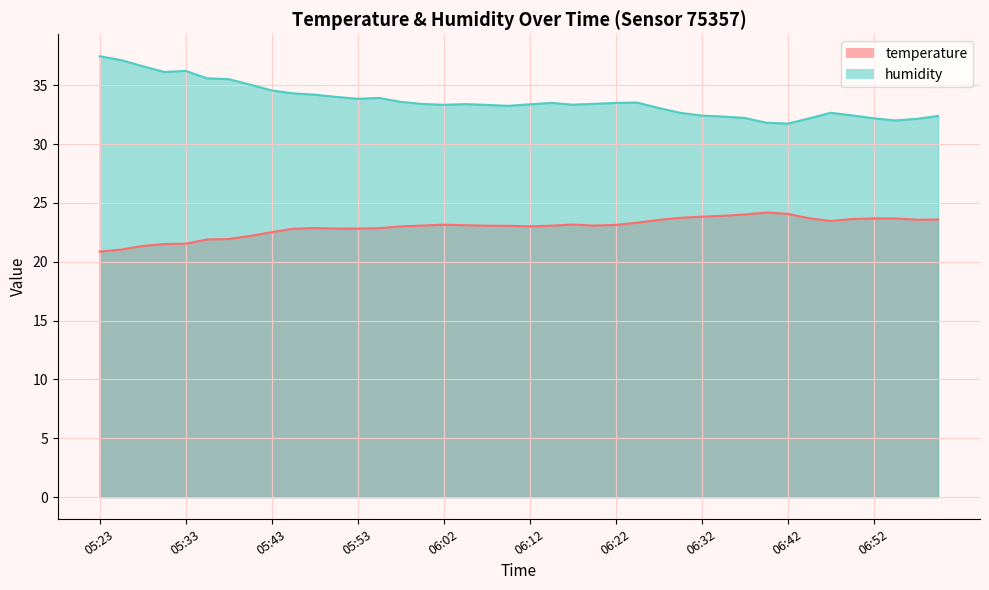

How many lines are shown in the chart?

2